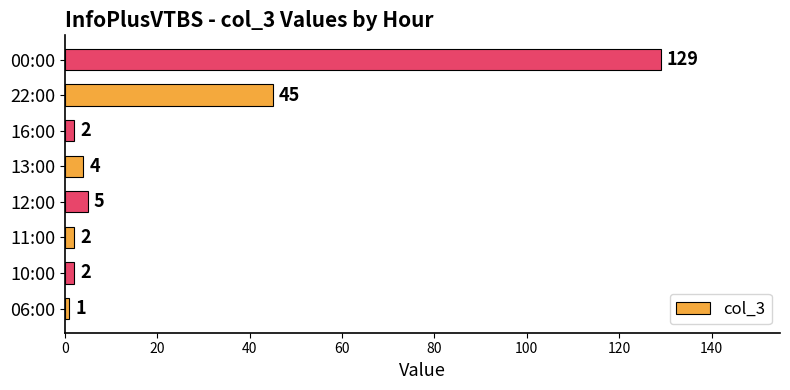

How many data points are less than 4?

4